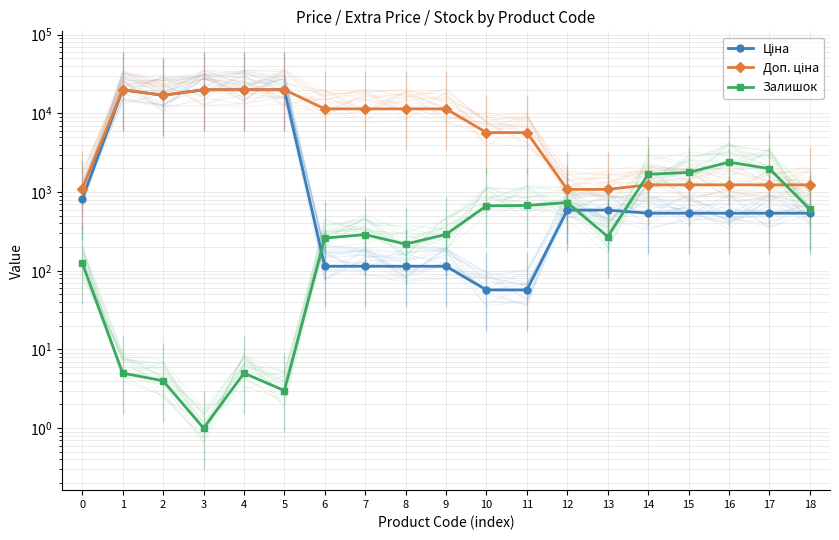

Reading left to right, what are all the values shown in this chart?

Ціна: 0=818.5	1=19964.2	2=16976.3	3=19964.2	4=19964.2	5=19964.2	6=114.1	7=114.1	8=114.1	9=114.1	10=57.0	11=57.0	12=589.9	13=589.9	14=539.0	15=539.0	16=539.0	17=539.0	18=539.0
Доп. ціна: 0=1109.2	1=19964.2	2=16976.3	3=19964.2	4=19964.2	5=19964.2	6=11410.0	7=11410.0	8=11410.0	9=11410.0	10=5705.0	11=5705.0	12=1081.7	13=1081.7	14=1235.4	15=1235.4	16=1235.4	17=1235.4	18=1235.4
Залишок: 0=125.0	1=5.0	2=4.0	3=1.0	4=5.0	5=3.0	6=260.0	7=288.0	8=218.0	9=290.0	10=670.0	11=676.0	12=735.0	13=272.0	14=1682.0	15=1774.0	16=2400.0	17=1986.0	18=605.0